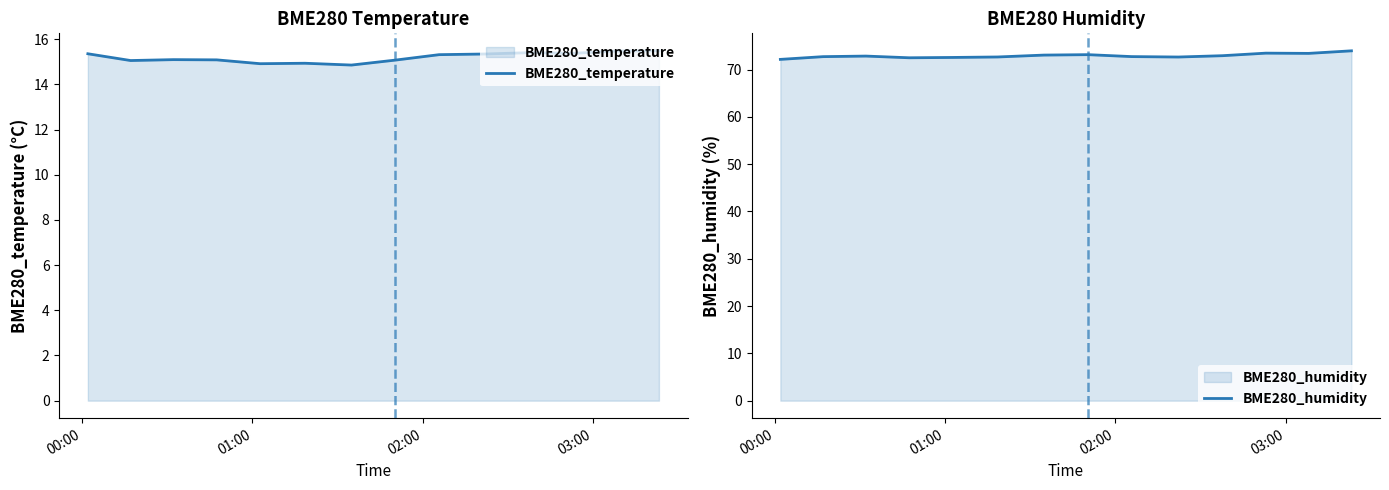

What is the maximum value for BME280_humidity?

74.0